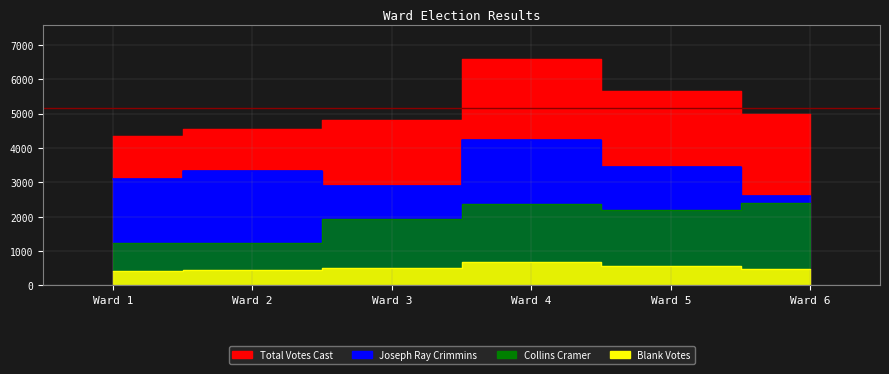

Which series has the largest range (max minus min)?

Total Votes Cast